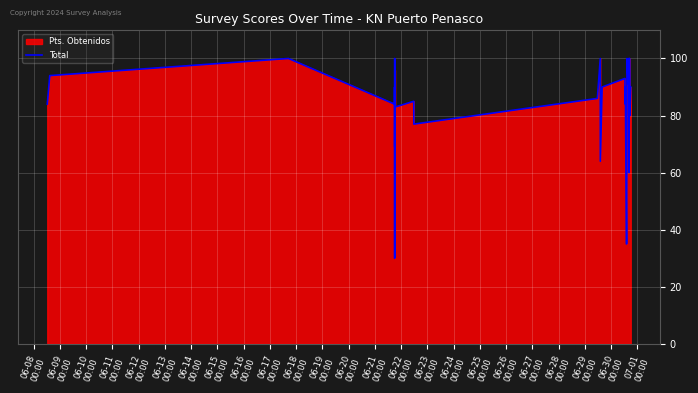

What is the smallest value displayed?

30